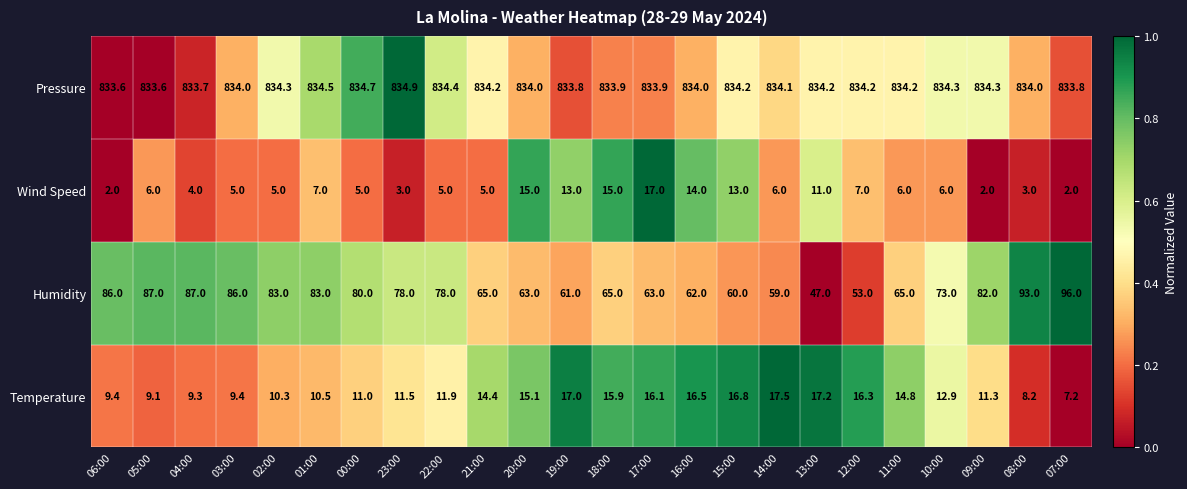

What is the difference between the highest and lowest values at 12:00?

827.2